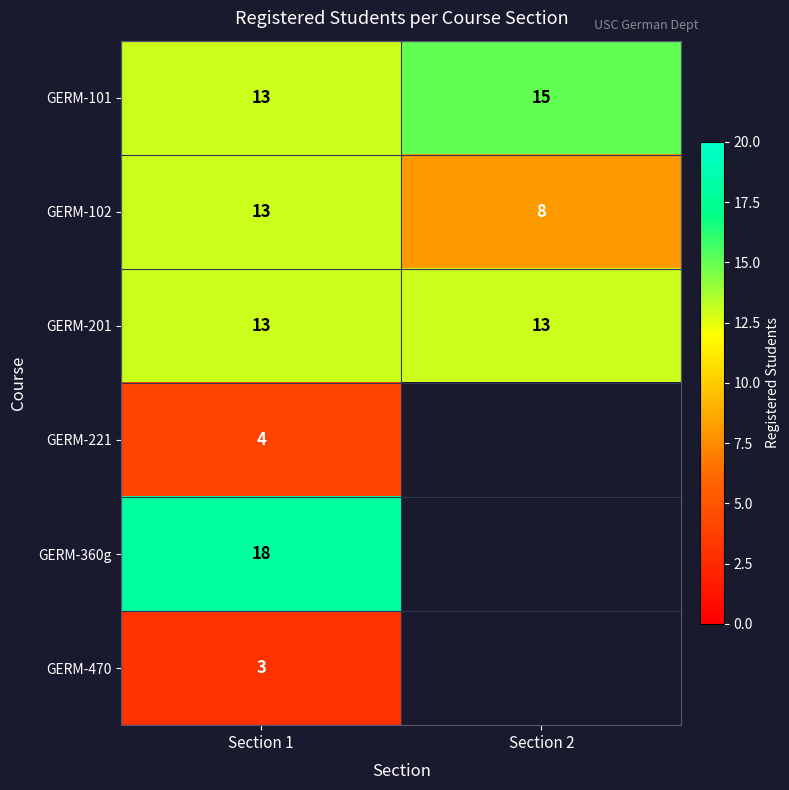

At which category is the sum across all series the highest?

Section 1